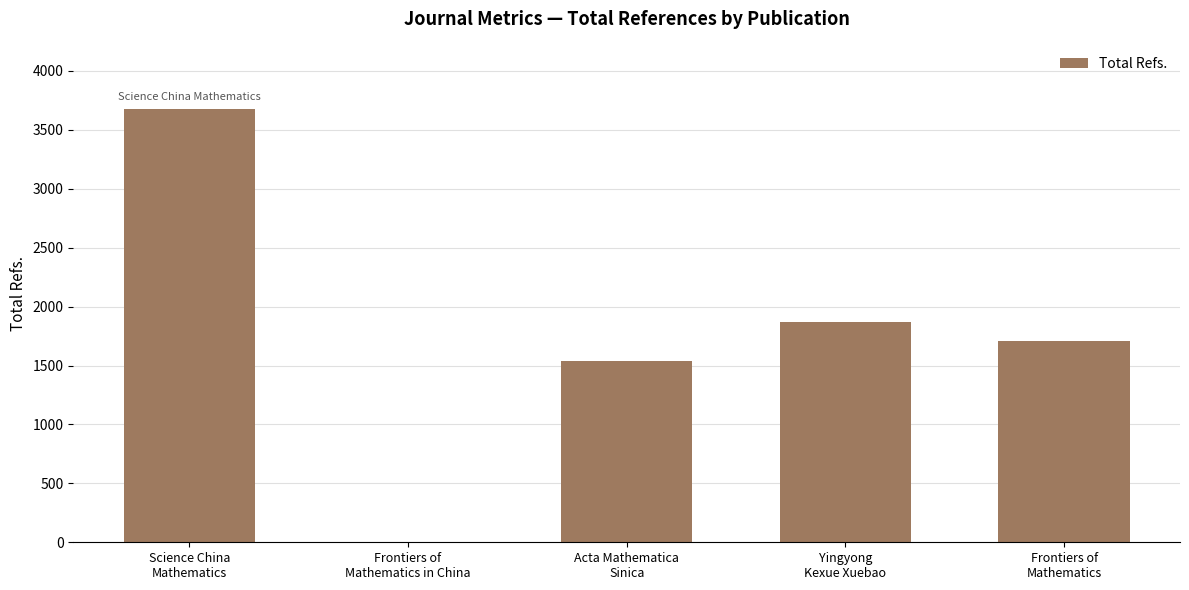

What is the greatest value displayed?

3674